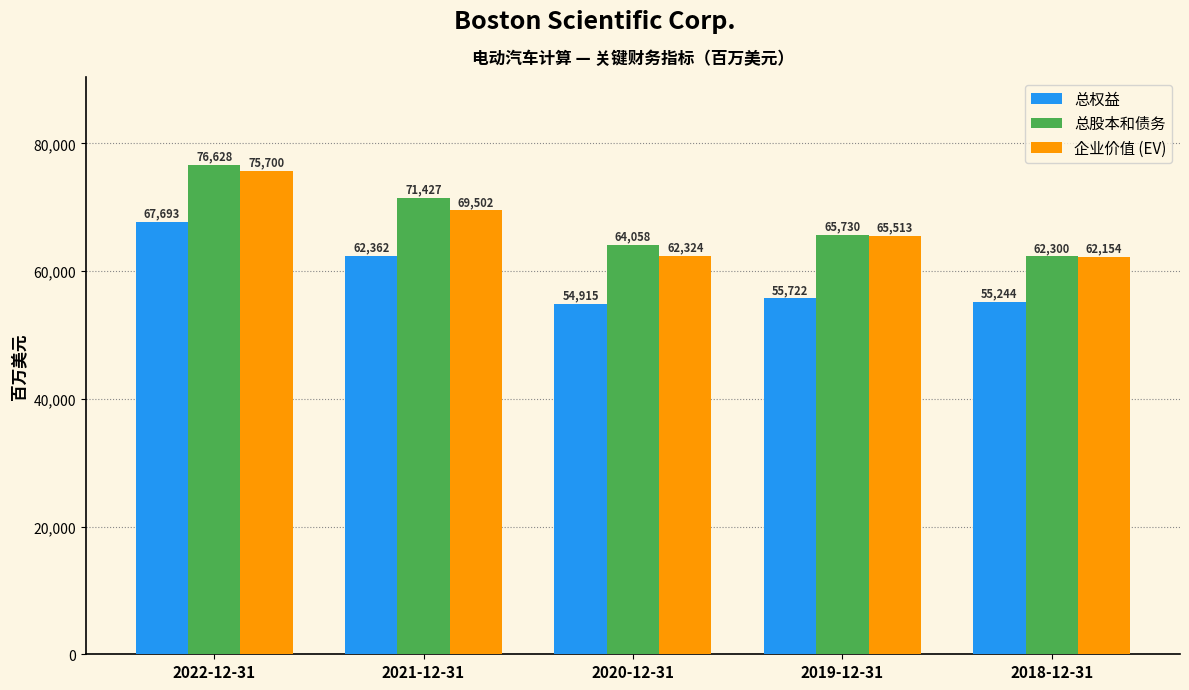

What is the lowest value of the 企业价值 (EV) series?

62154